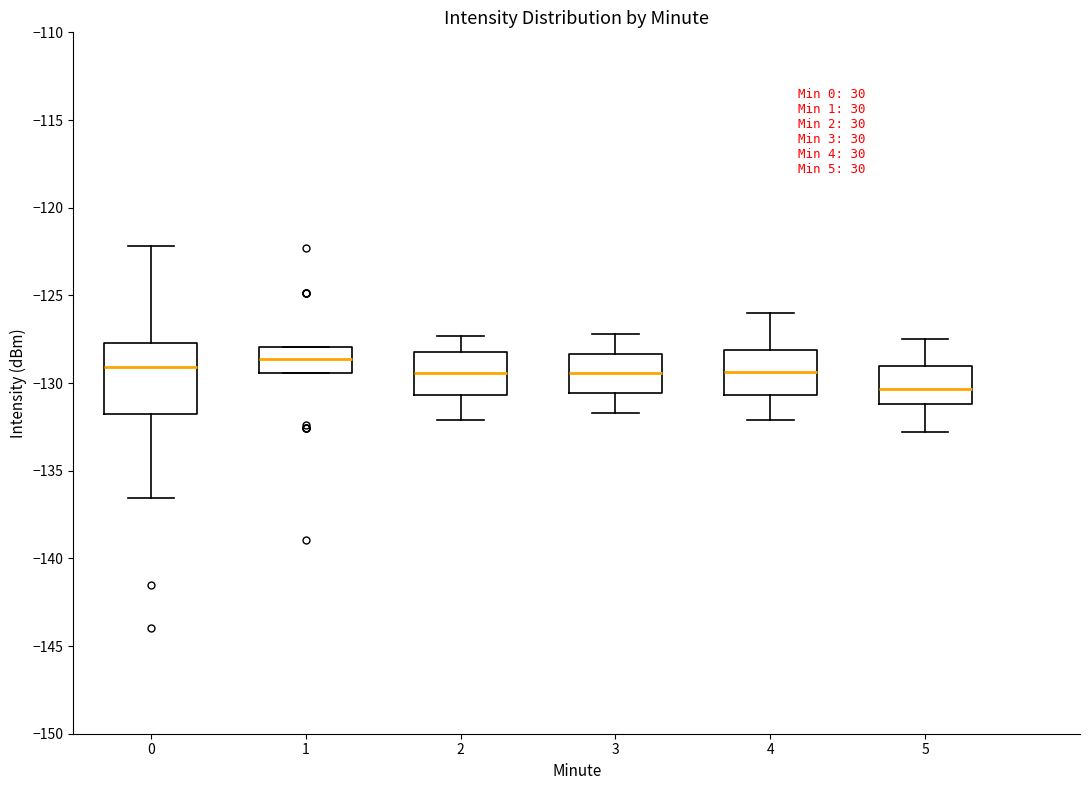

Where is the upper edge of the box at x = 2 on the y-axis? The values are not printed on the chart, so give them approximately, as read against the axis.

-128.0